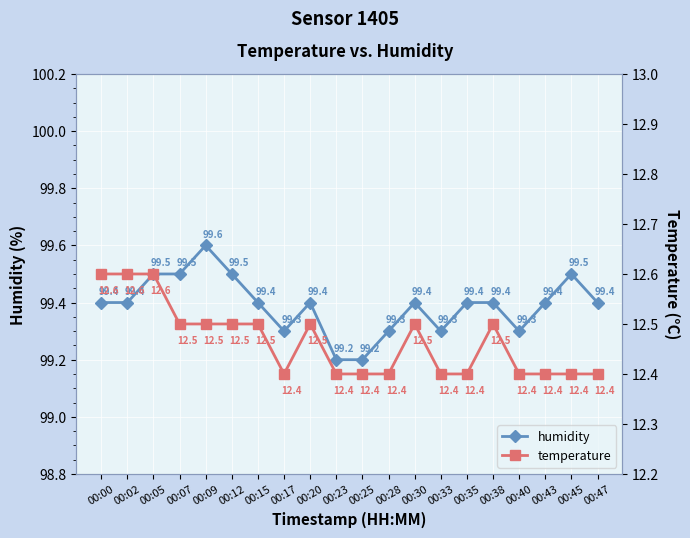

What are all the series names shown in the legend?

humidity, temperature